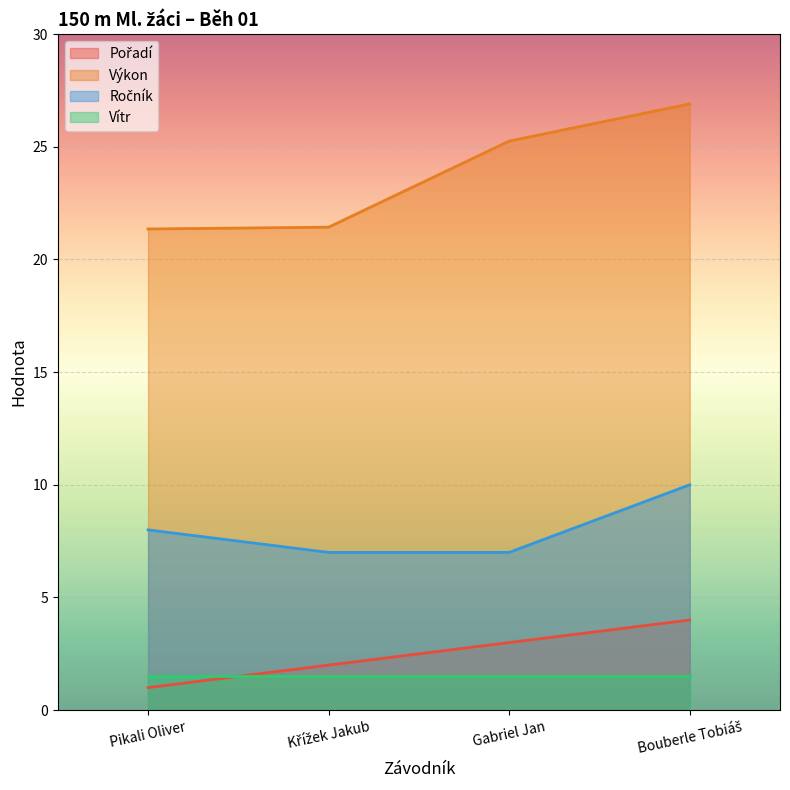

Is the value of Pořadí at Křížek Jakub greater than the value of Ročník at Gabriel Jan?

No